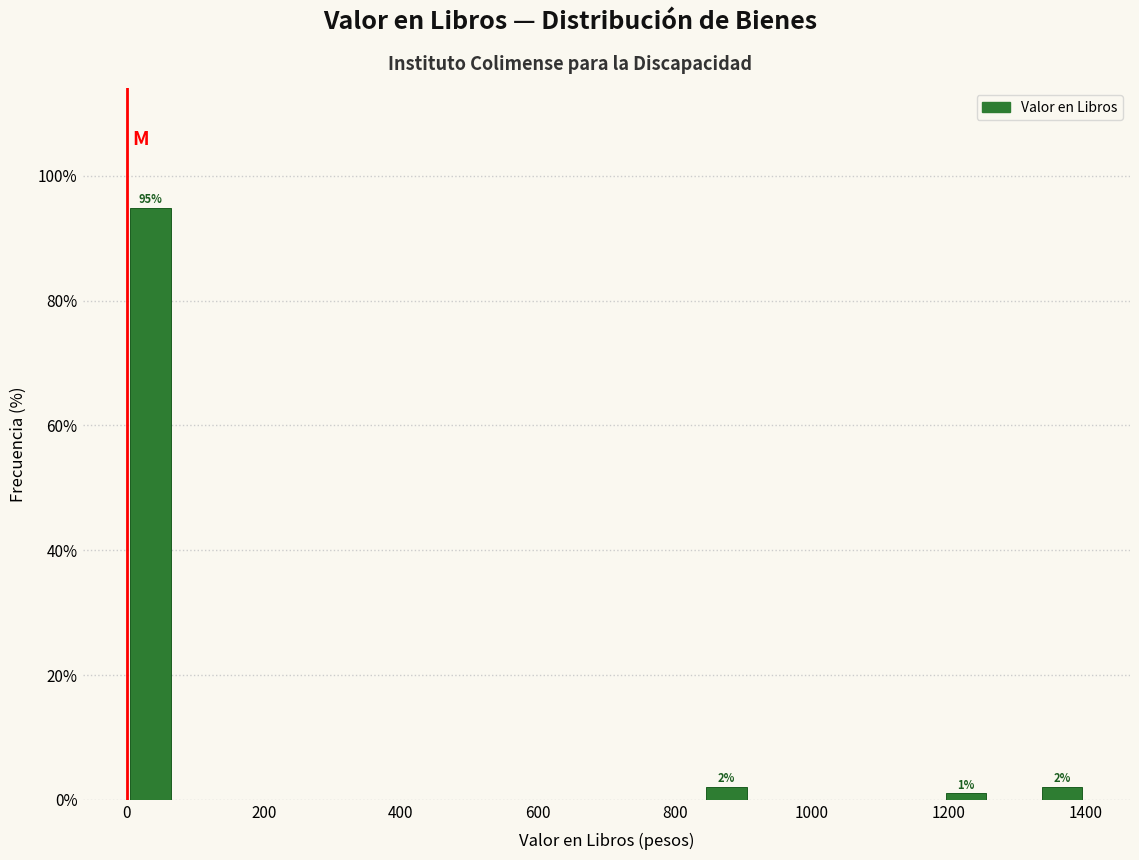

Around what value on the x-axis is the tallest bar? Give the approximate position of its centre, as read against the axis.

40